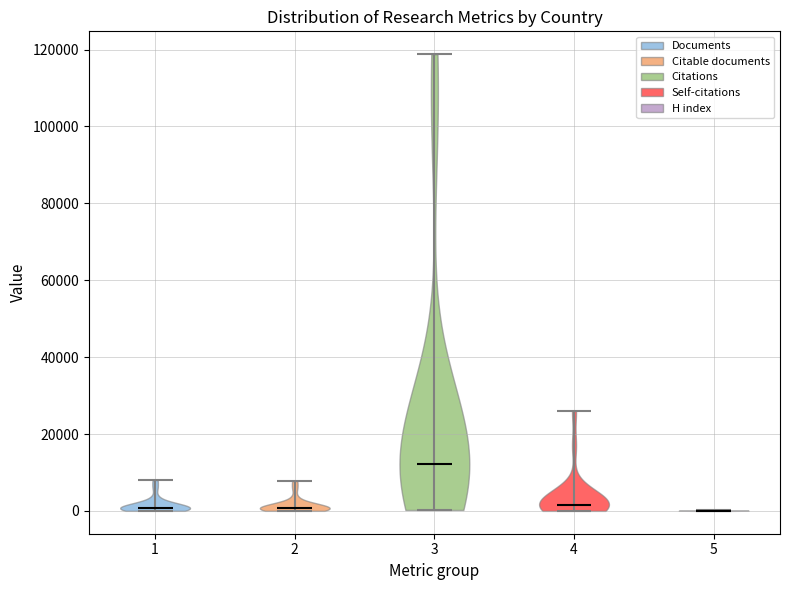

Where does the median line of the violin at x = 3 sit on the y-axis? The values are not printed on the chart, so give them approximately, as read against the axis.

12000